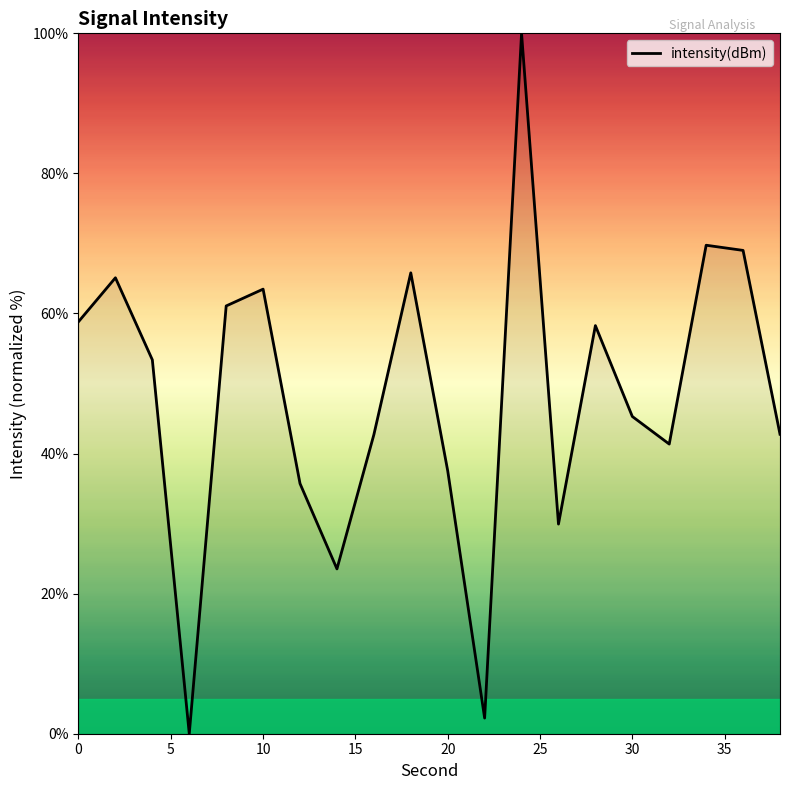

What is the difference between the maximum and minimum values?

100.0